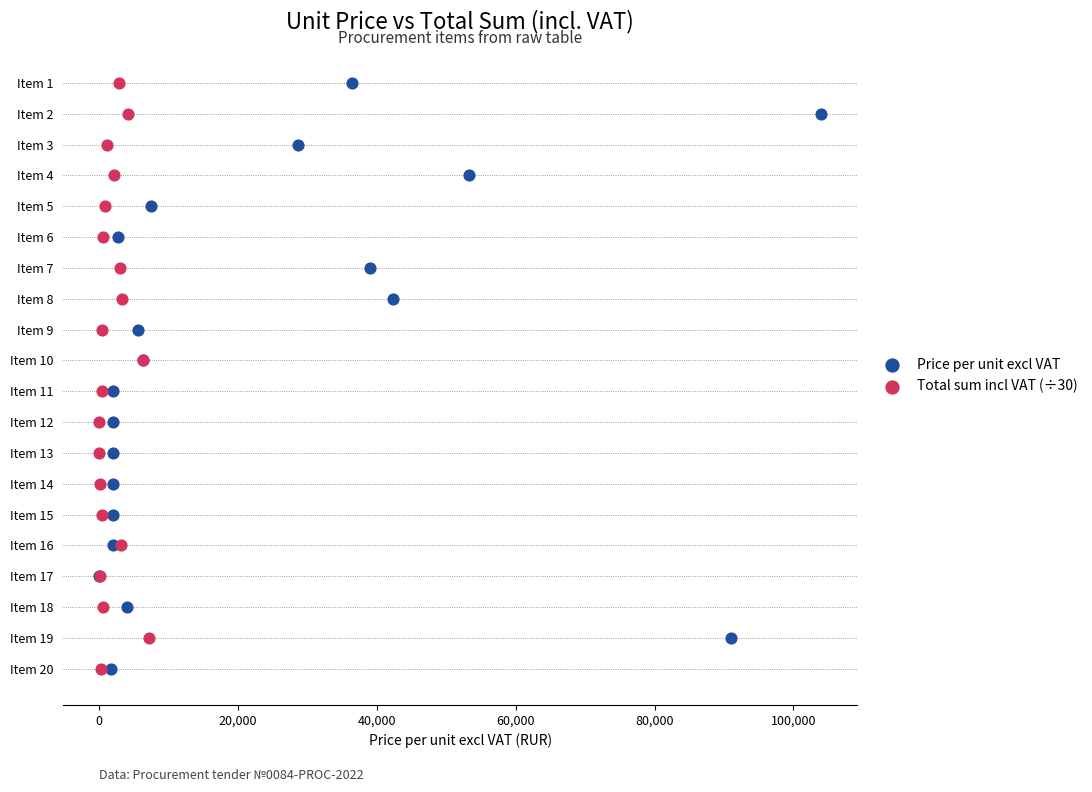

What are all the series names shown in the legend?

Price per unit excl VAT, Total sum incl VAT (÷30)